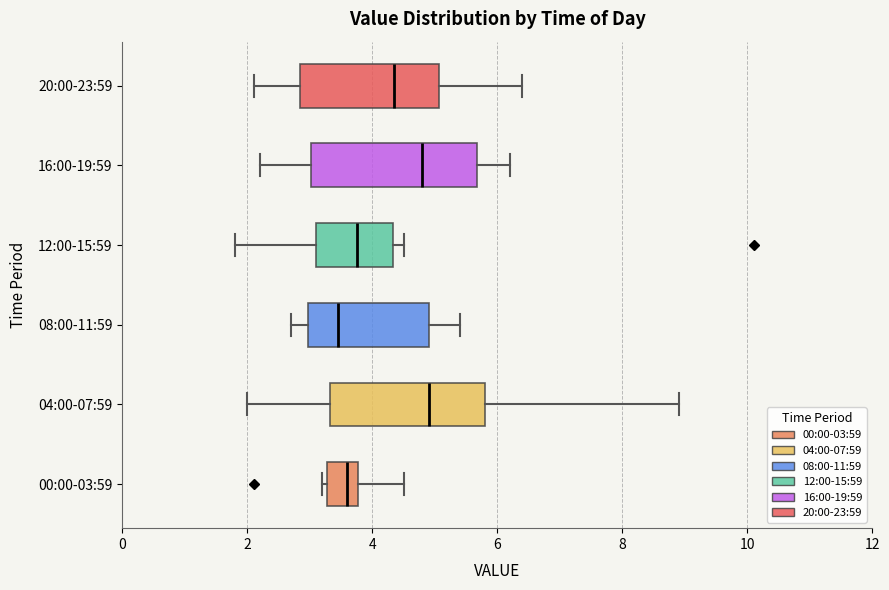

Where does the median line of the box for 20:00-23:59 sit on the x-axis? The values are not printed on the chart, so give them approximately, as read against the axis.

4.4